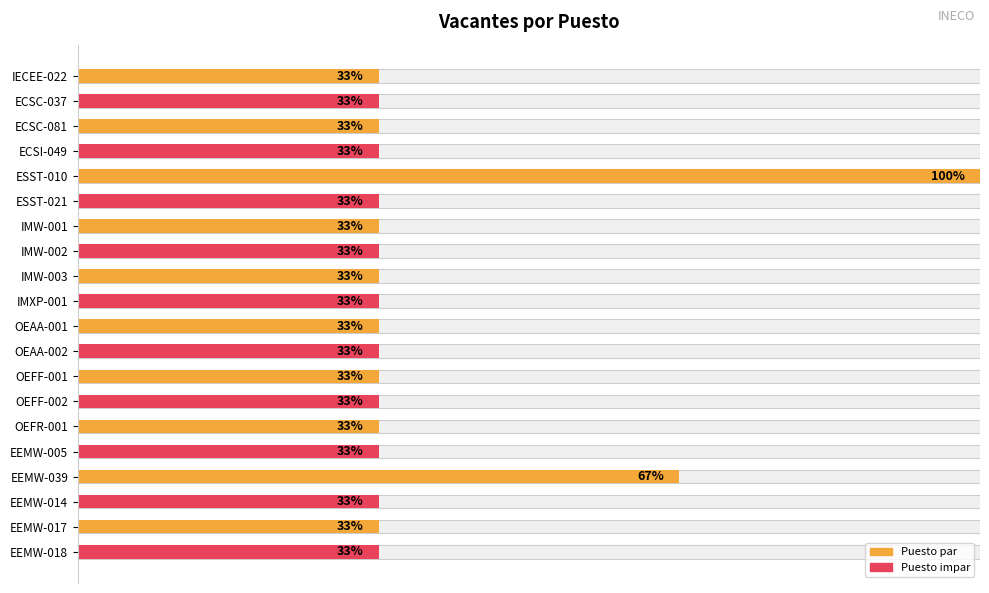

True or false: the data shows 1 at EEMW-014.

False